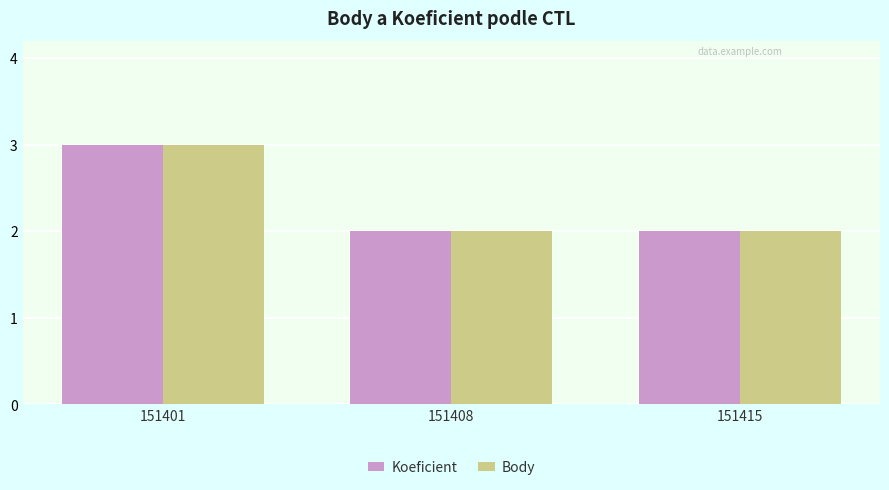

What is the value of the Body bar at the 2nd from the left?

2